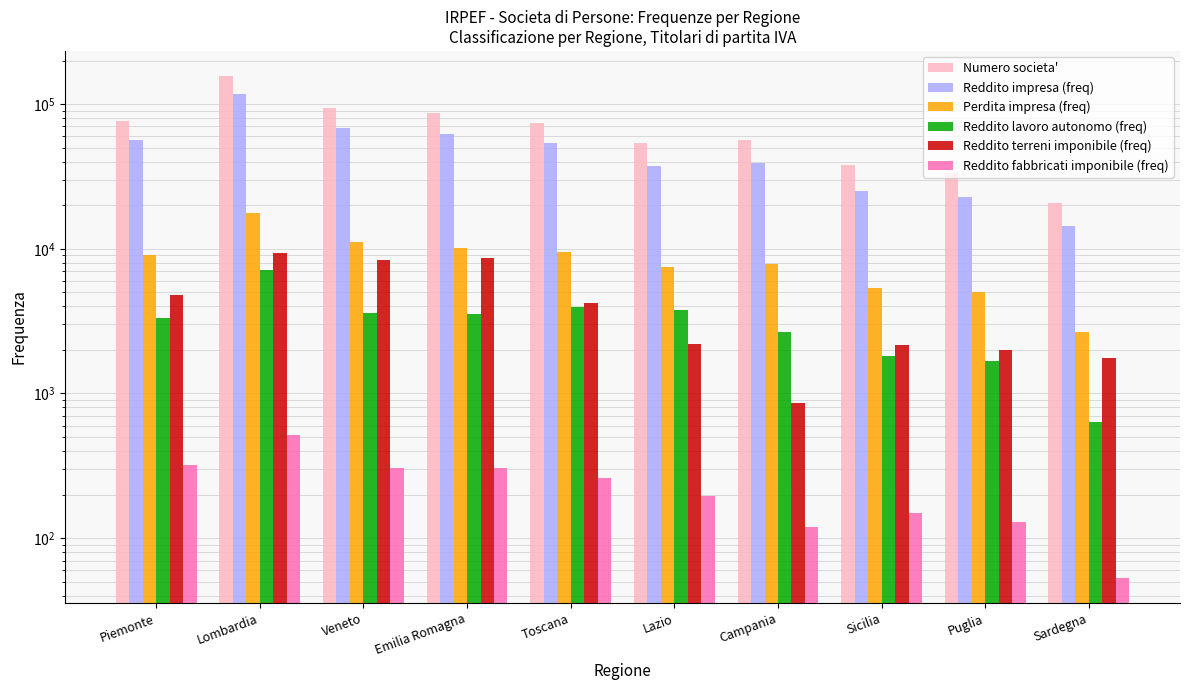

Reading left to right, transcribe all the data shown in this chart.

Numero societa': Piemonte=76870	Lombardia=156227	Veneto=94375	Emilia Romagna=87186	Toscana=73819	Lazio=54036	Campania=56442	Sicilia=38115	Puglia=33433	Sardegna=20764
Reddito impresa (freq): Piemonte=56817	Lombardia=117183	Veneto=68050	Emilia Romagna=62248	Toscana=53466	Lazio=37067	Campania=39054	Sicilia=25215	Puglia=22652	Sardegna=14394
Perdita impresa (freq): Piemonte=9086	Lombardia=17618	Veneto=11189	Emilia Romagna=10113	Toscana=9481	Lazio=7497	Campania=7851	Sicilia=5392	Puglia=5052	Sardegna=2657
Reddito lavoro autonomo (freq): Piemonte=3324	Lombardia=7143	Veneto=3579	Emilia Romagna=3526	Toscana=3937	Lazio=3754	Campania=2671	Sicilia=1806	Puglia=1665	Sardegna=638
Reddito terreni imponibile (freq): Piemonte=4828	Lombardia=9310	Veneto=8393	Emilia Romagna=8567	Toscana=4243	Lazio=2197	Campania=863	Sicilia=2169	Puglia=2006	Sardegna=1751
Reddito fabbricati imponibile (freq): Piemonte=322	Lombardia=514	Veneto=306	Emilia Romagna=306	Toscana=259	Lazio=196	Campania=120	Sicilia=149	Puglia=129	Sardegna=53